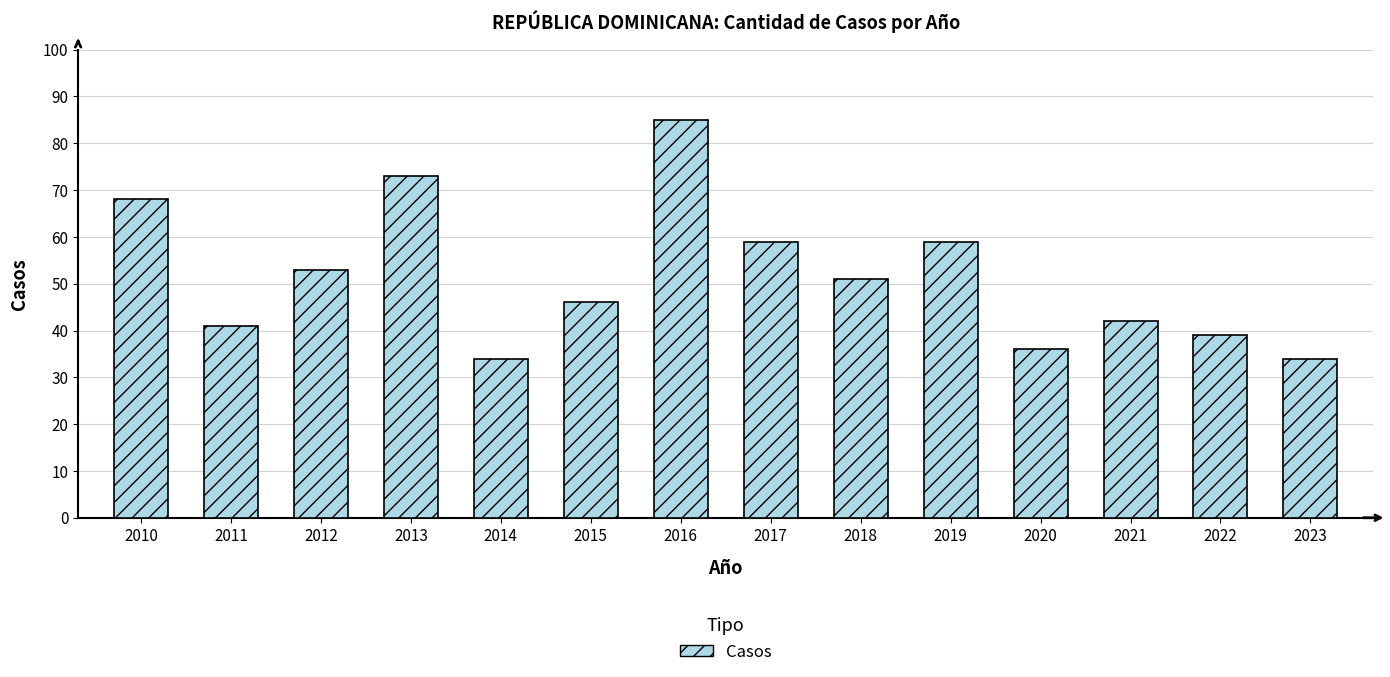

What is the smallest value displayed?

34